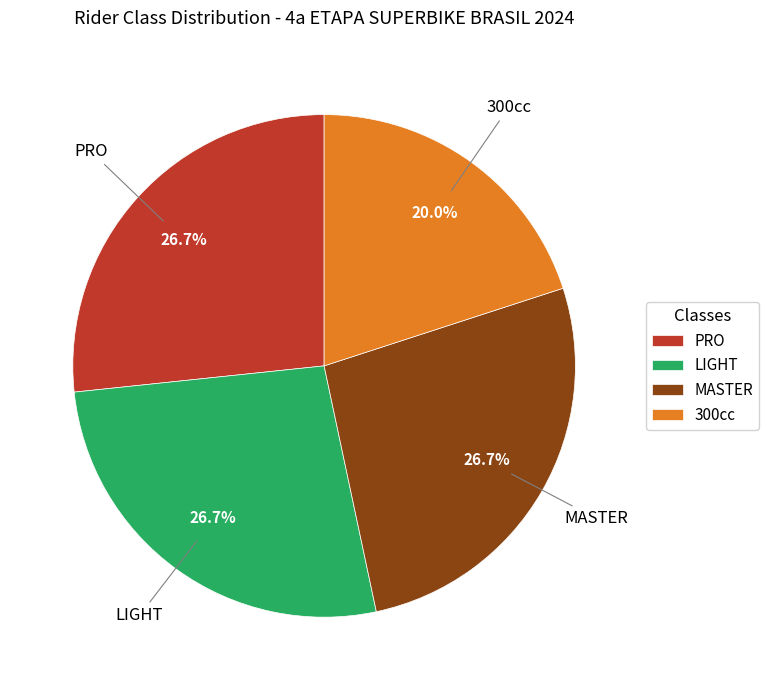

Combined, what portion of the pie is LIGHT and 300cc?

46.7%